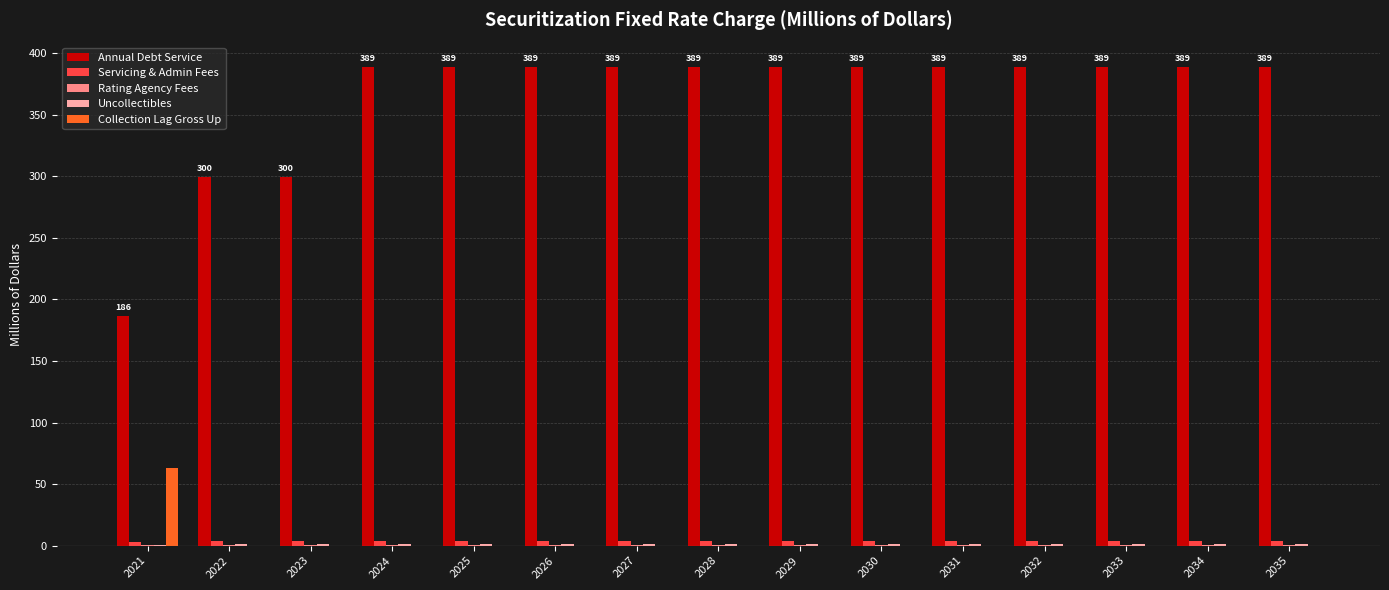

What is the sum of all Collection Lag Gross Up values?

63.2